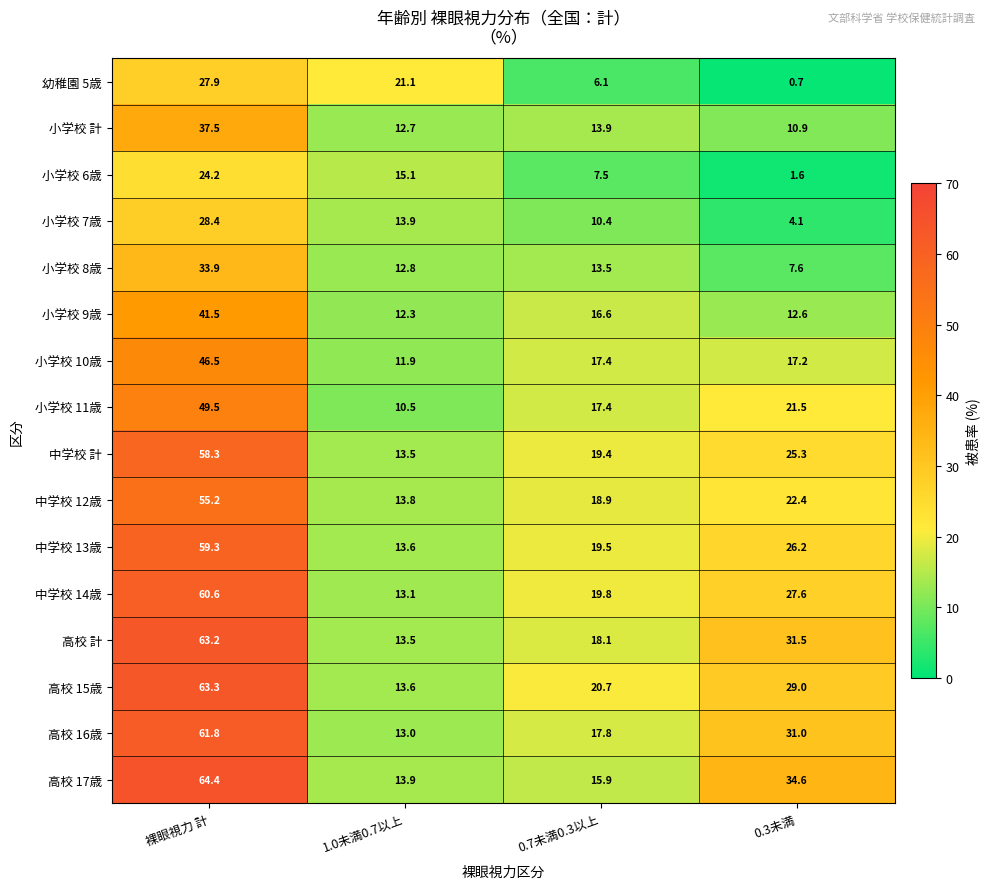

True or false: 中学校 12歳 has a value of 6.6 at 1.0未満0.7以上.

False